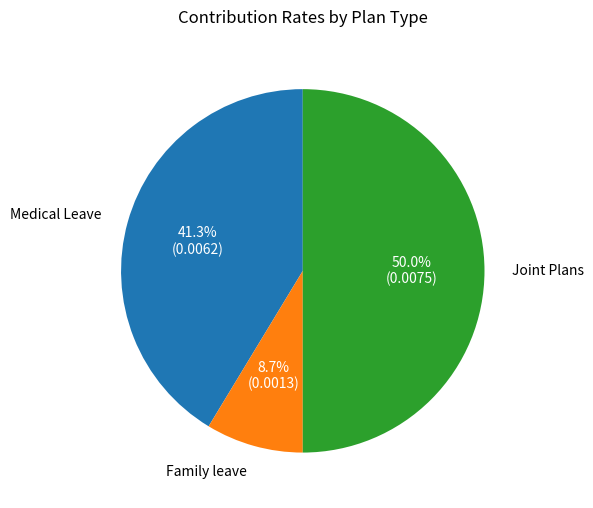

To the nearest percent, what is the combined percentage of Family leave and Medical Leave?

50%